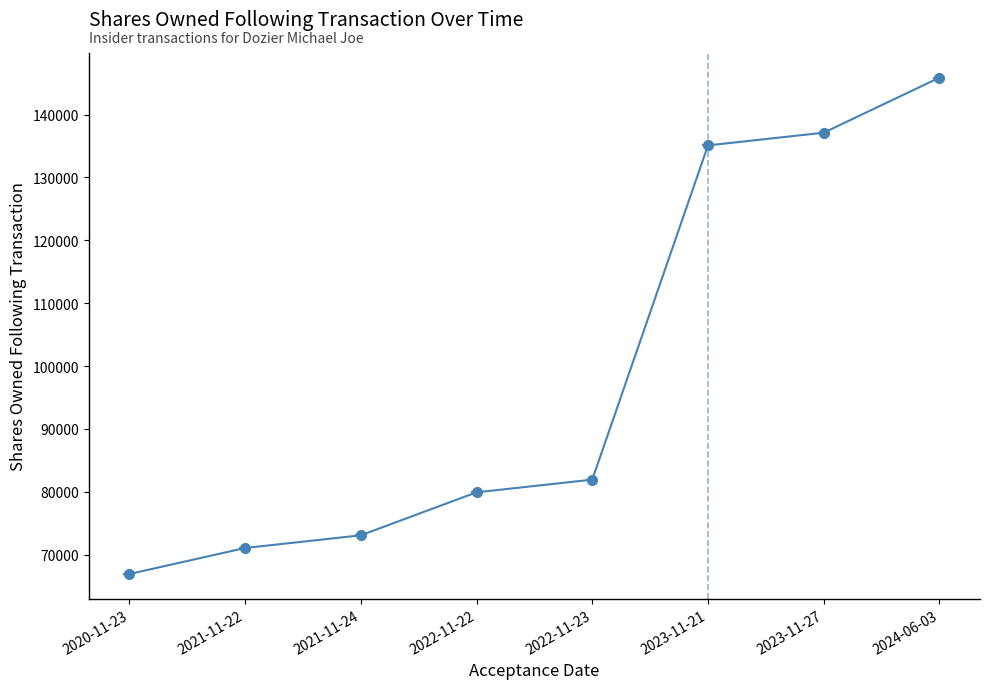

What is the sum of the values at 2023-11-21 and 2023-11-27?

272194